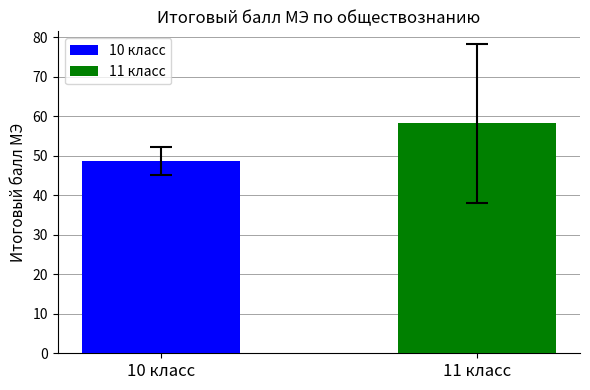

Which series has the widest spread of values?

10 класс